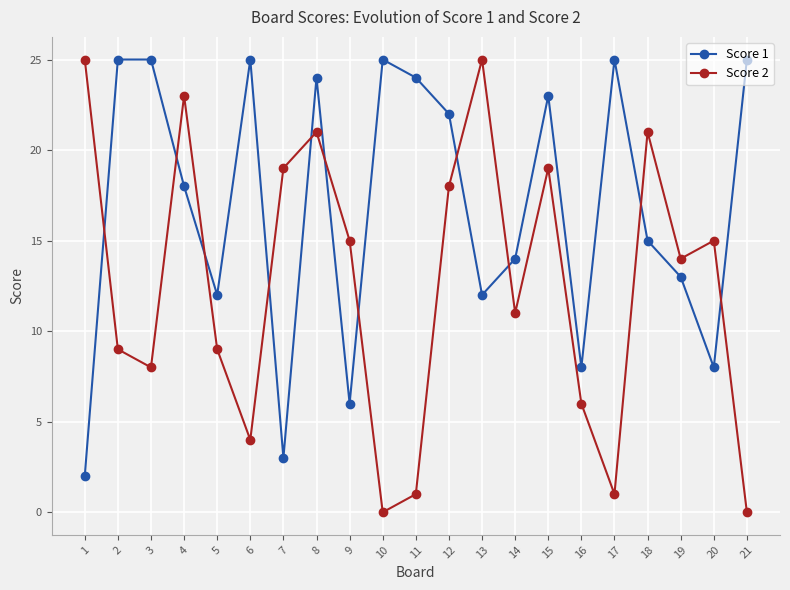

At which category is the sum across all series the highest?

8